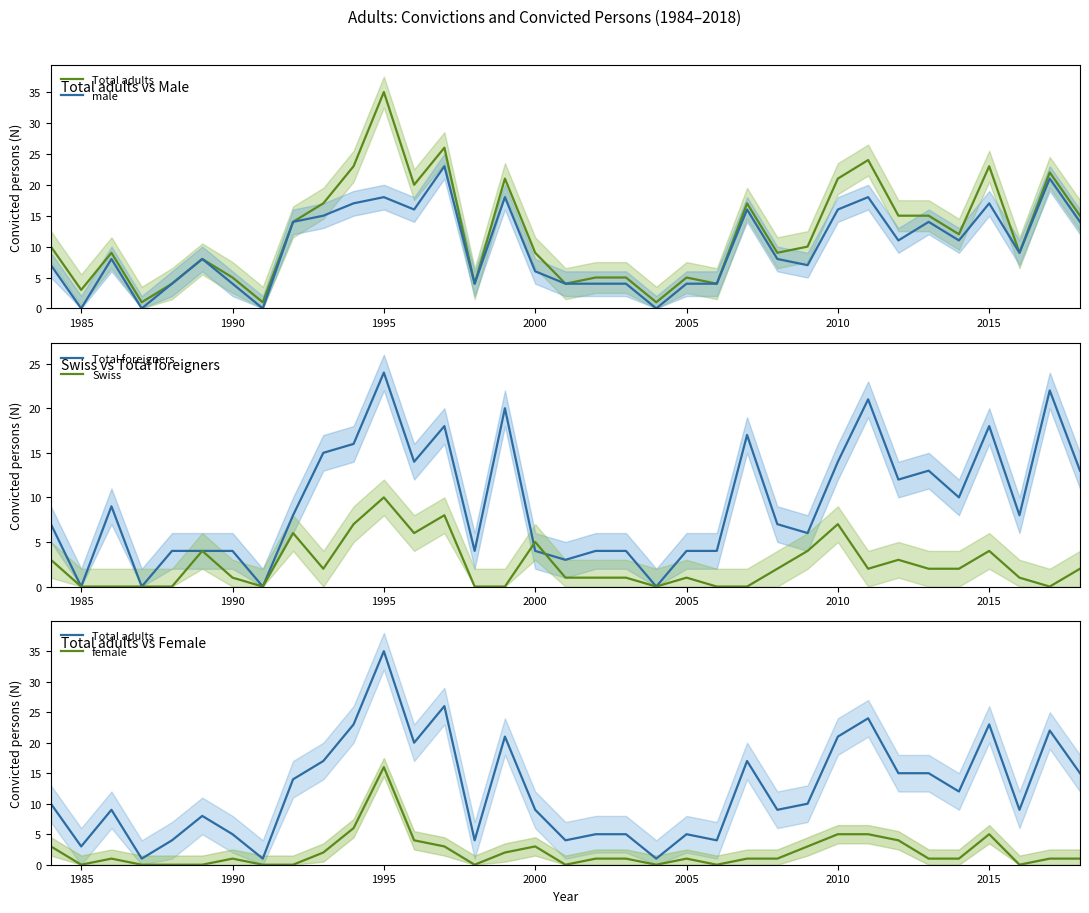

Does the chart have visible grid lines?

No